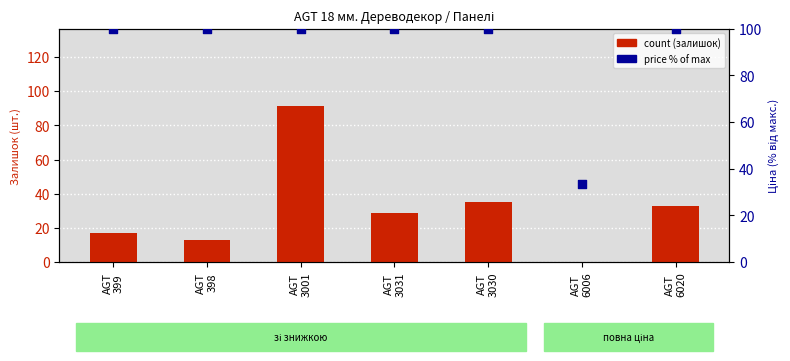

Which series has the largest total across all categories?

price % of max